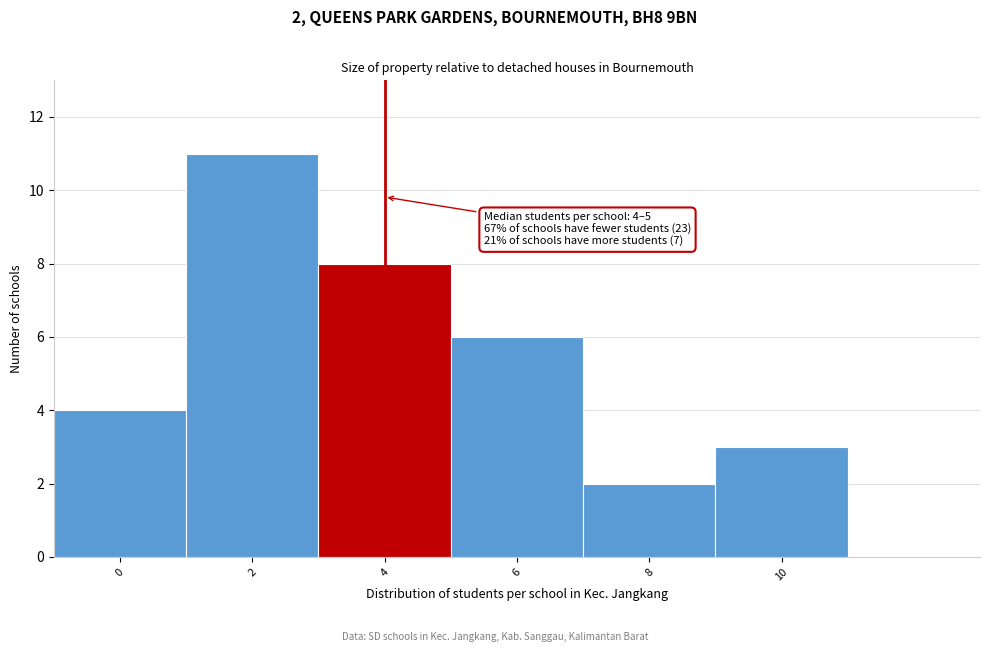

Reading right to left, transcribe all the data shown in this chart.

10=3	8=2	6=6	4=8	2=11	0=4